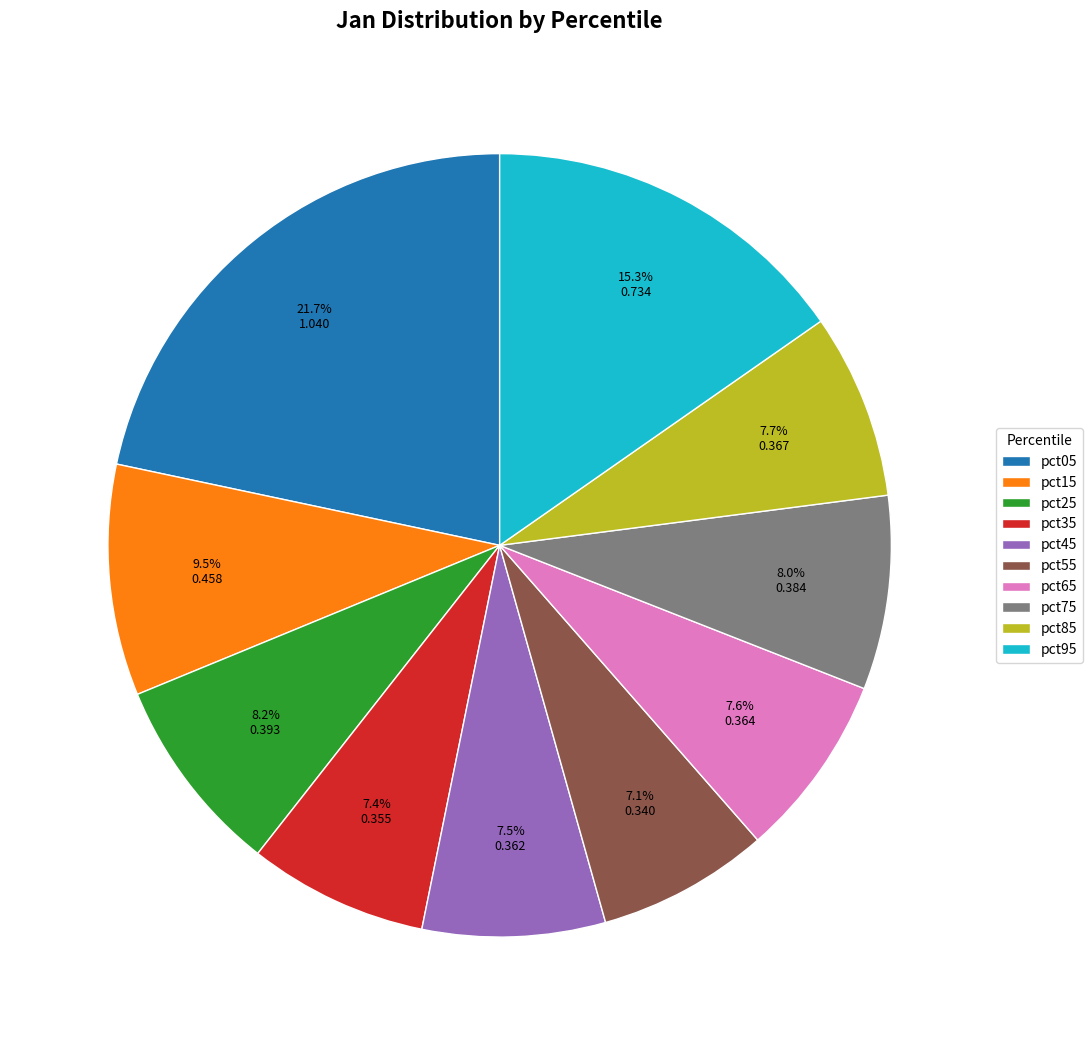

To the nearest percent, what portion does pct05 represent?

22%